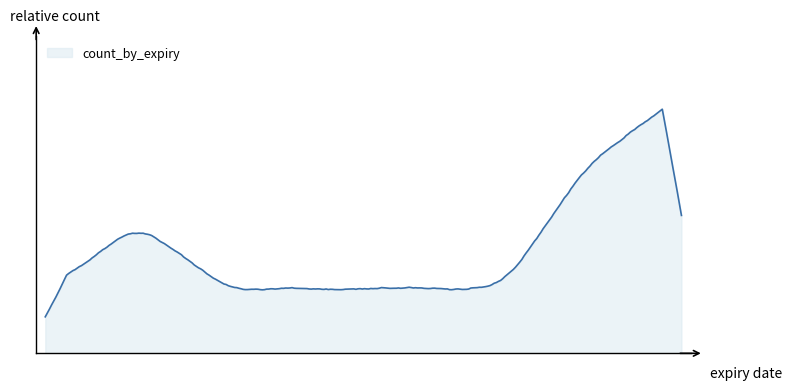

What is the greatest value displayed?

4